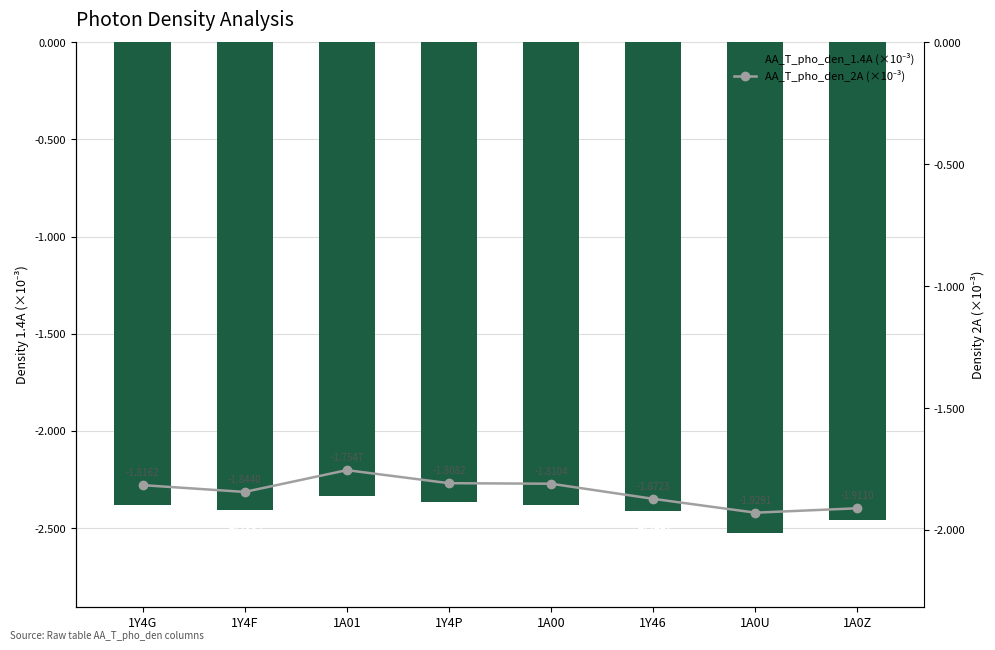

What is the maximum value shown in the chart?

-1.8